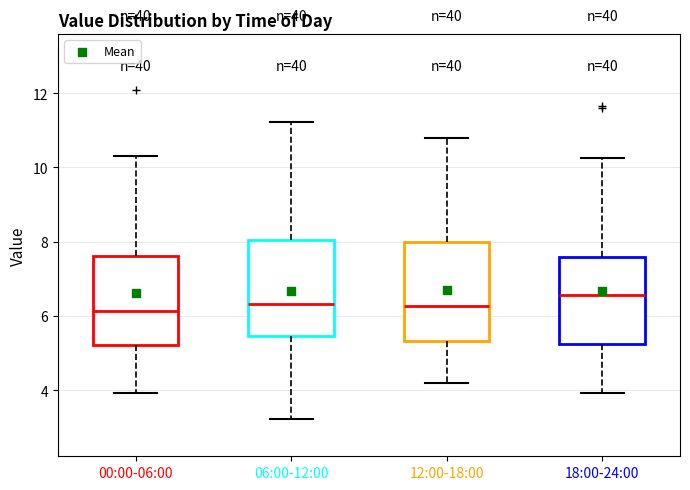

Where is the upper edge of the box for 18:00-24:00 on the y-axis? The values are not printed on the chart, so give them approximately, as read against the axis.

7.6